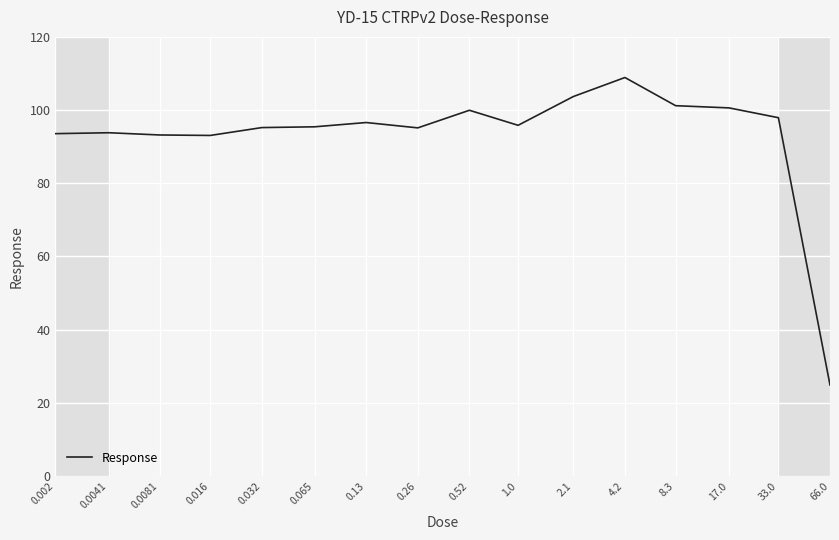

What is the difference between the maximum and minimum values?

84.0